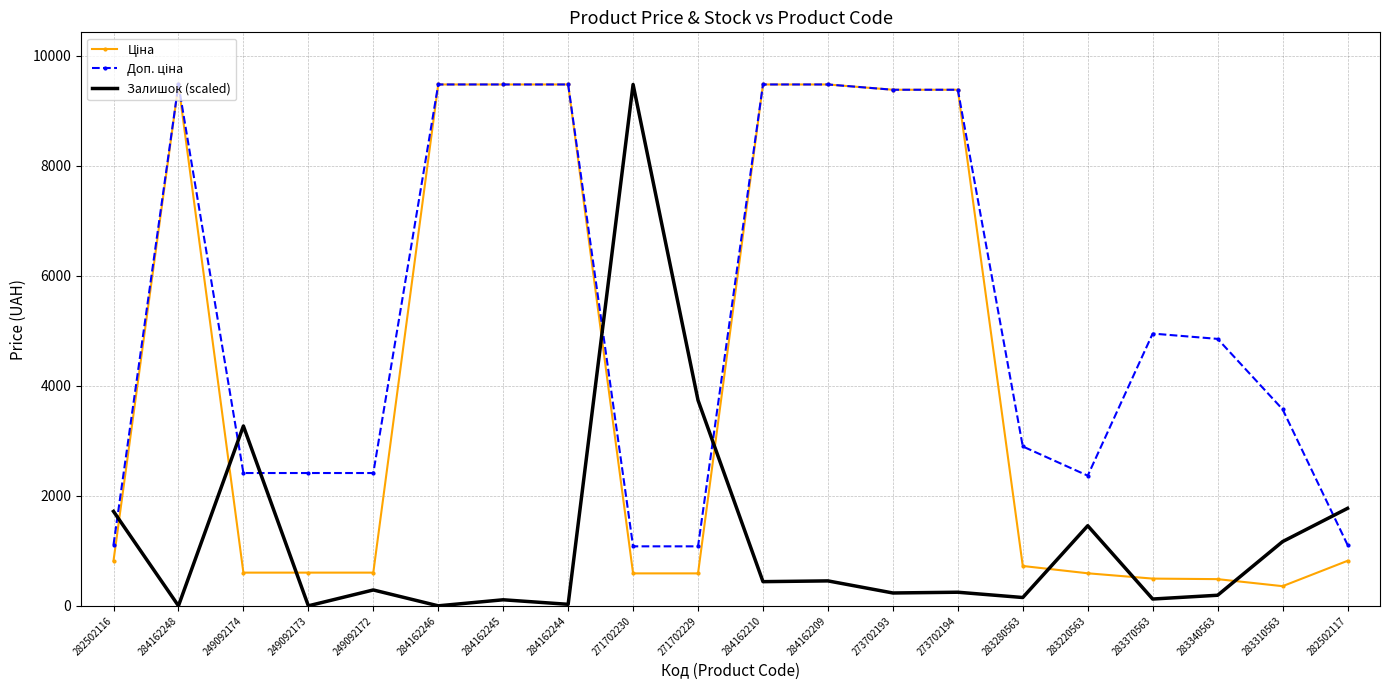

In Залишок (scaled), how many points are lower than both neighbors (excluding endpoints)?

8